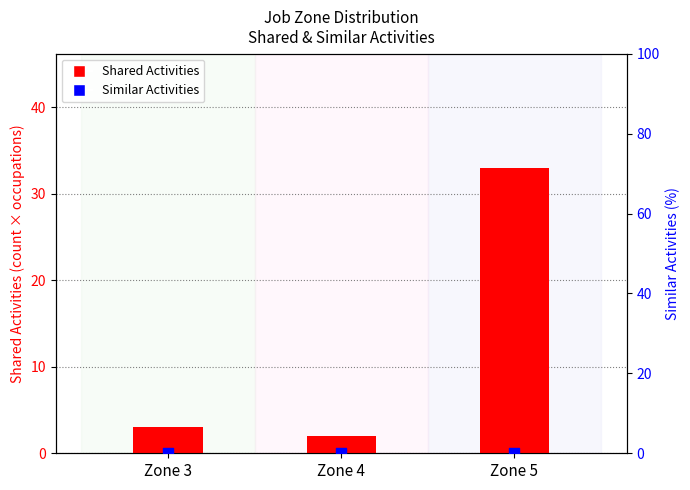

Which series has the largest total across all categories?

Shared Activities